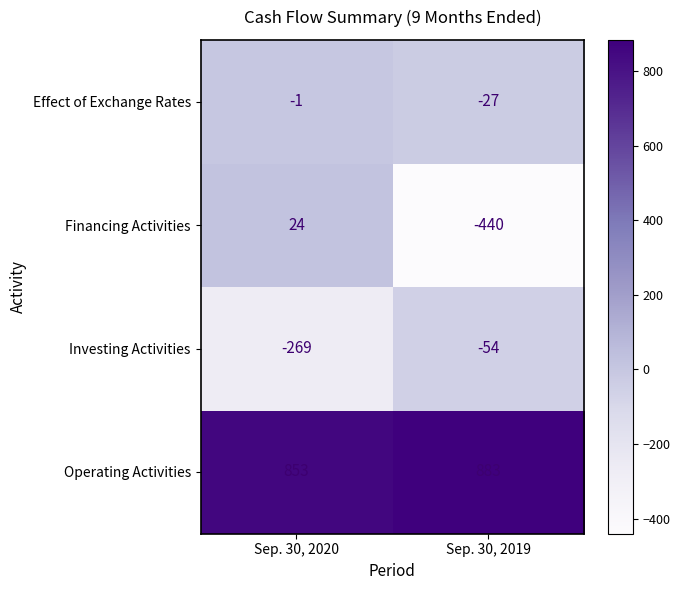

What is the sum of all Financing Activities values?

-416